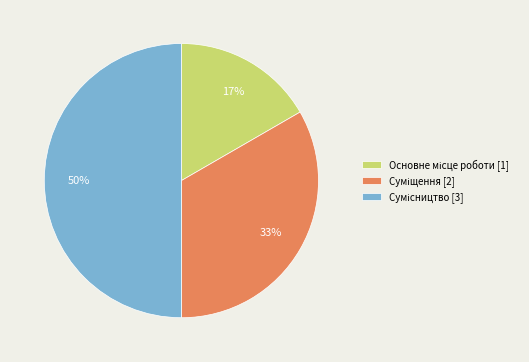

To the nearest percent, what is the average slice percentage?

33%